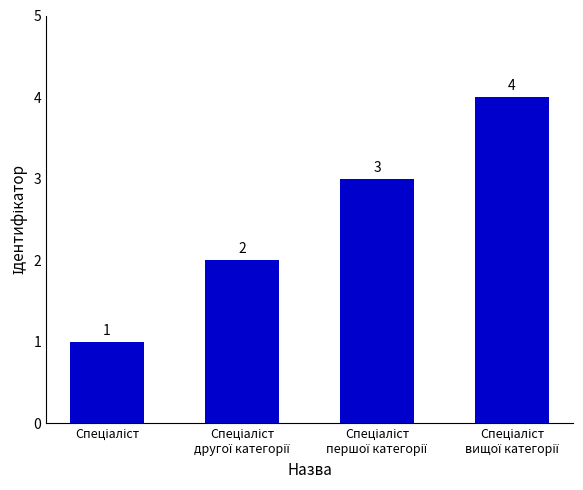

What is the sum of all values?

10